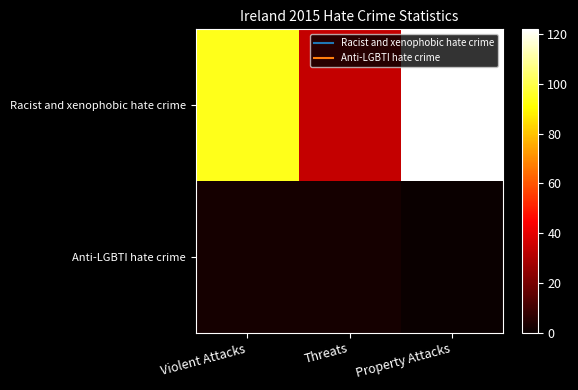

Which label corresponds to the largest value in the chart?

Property Attacks